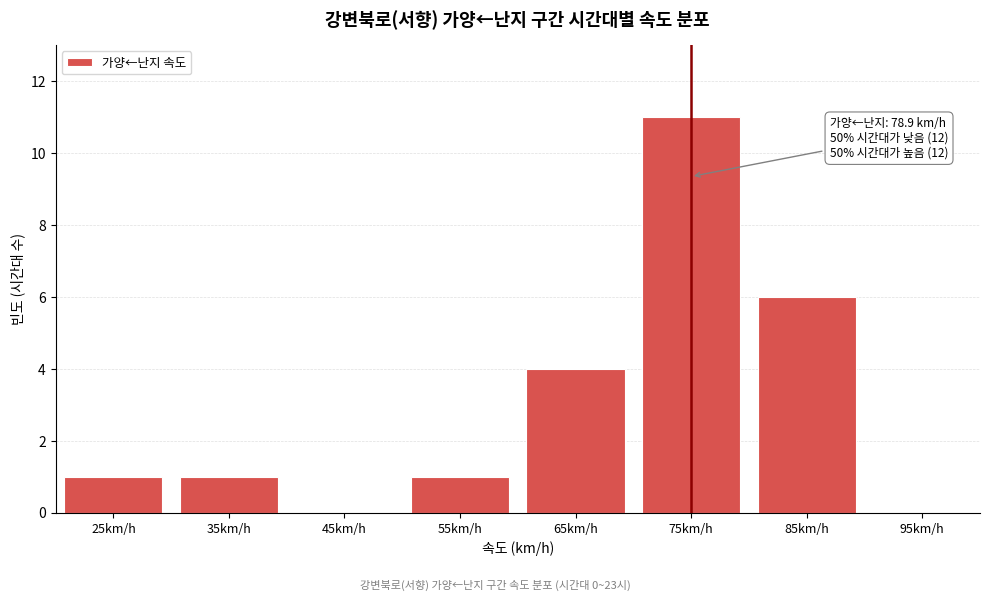

Reading left to right, list all the values displayed in this chart.

25km/h=1	35km/h=1	45km/h=0	55km/h=1	65km/h=4	75km/h=11	85km/h=6	95km/h=0